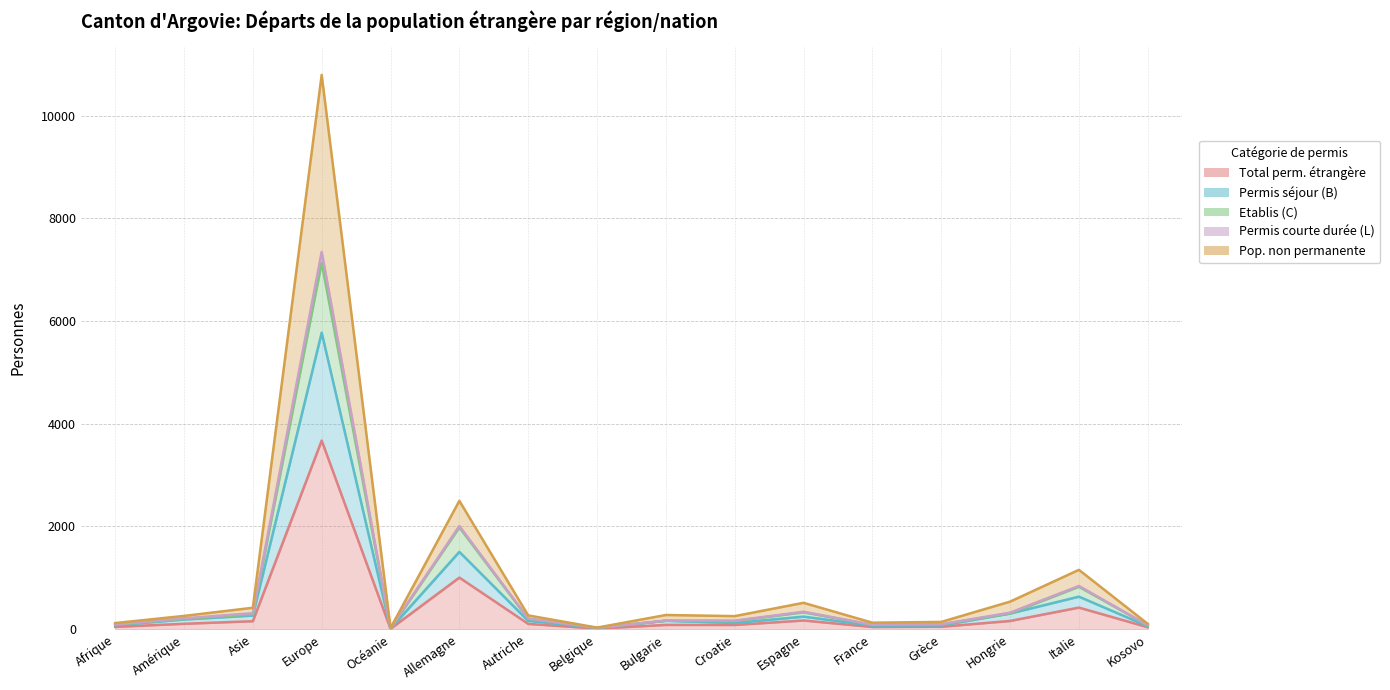

At how many categories does at least one series exceed 5316?

1